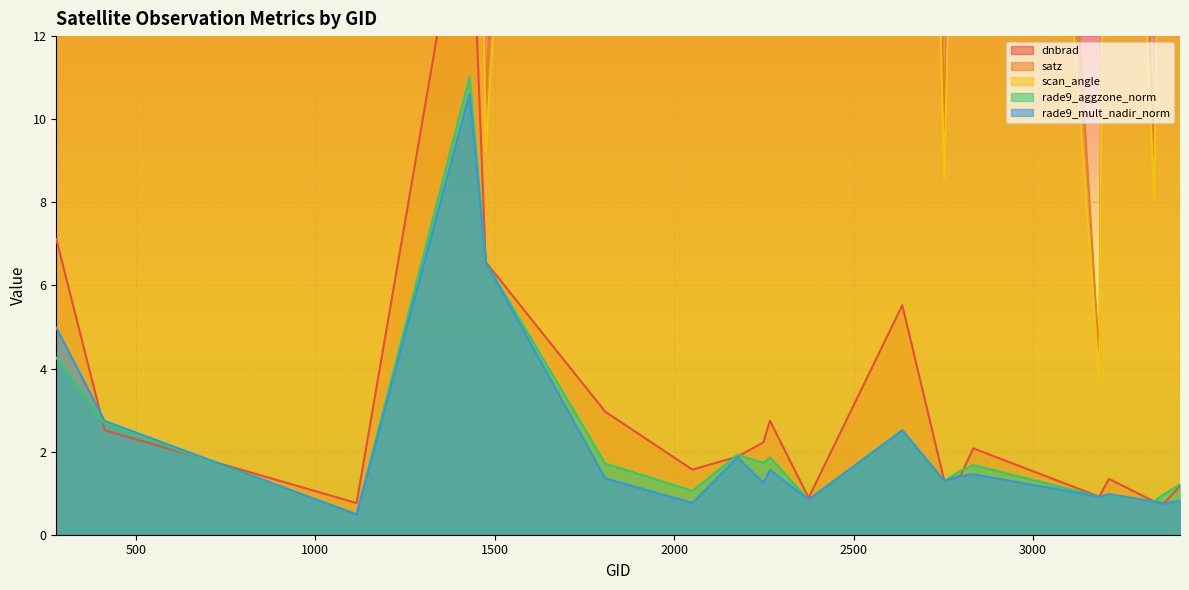

What is the difference between the second highest and second lowest values in the rade9_mult_nadir_norm series?

5.8